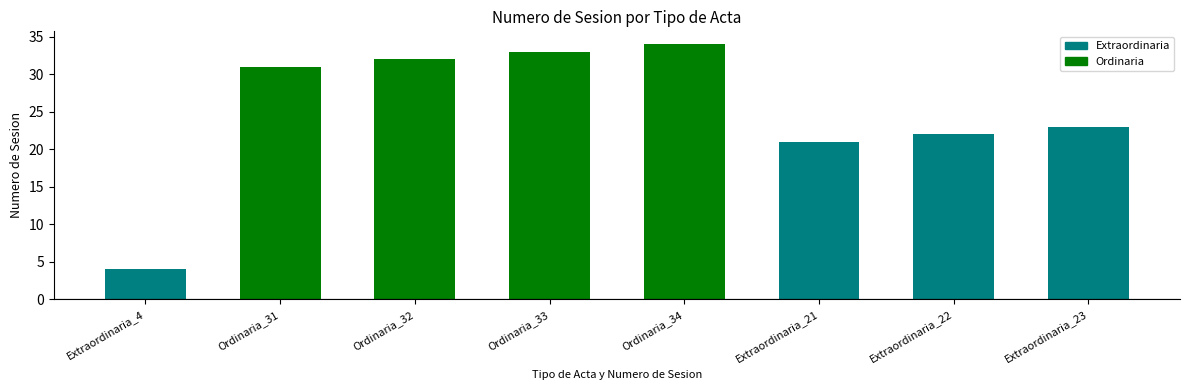

At which category does the chart reach its minimum across all series?

Extraordinaria_4